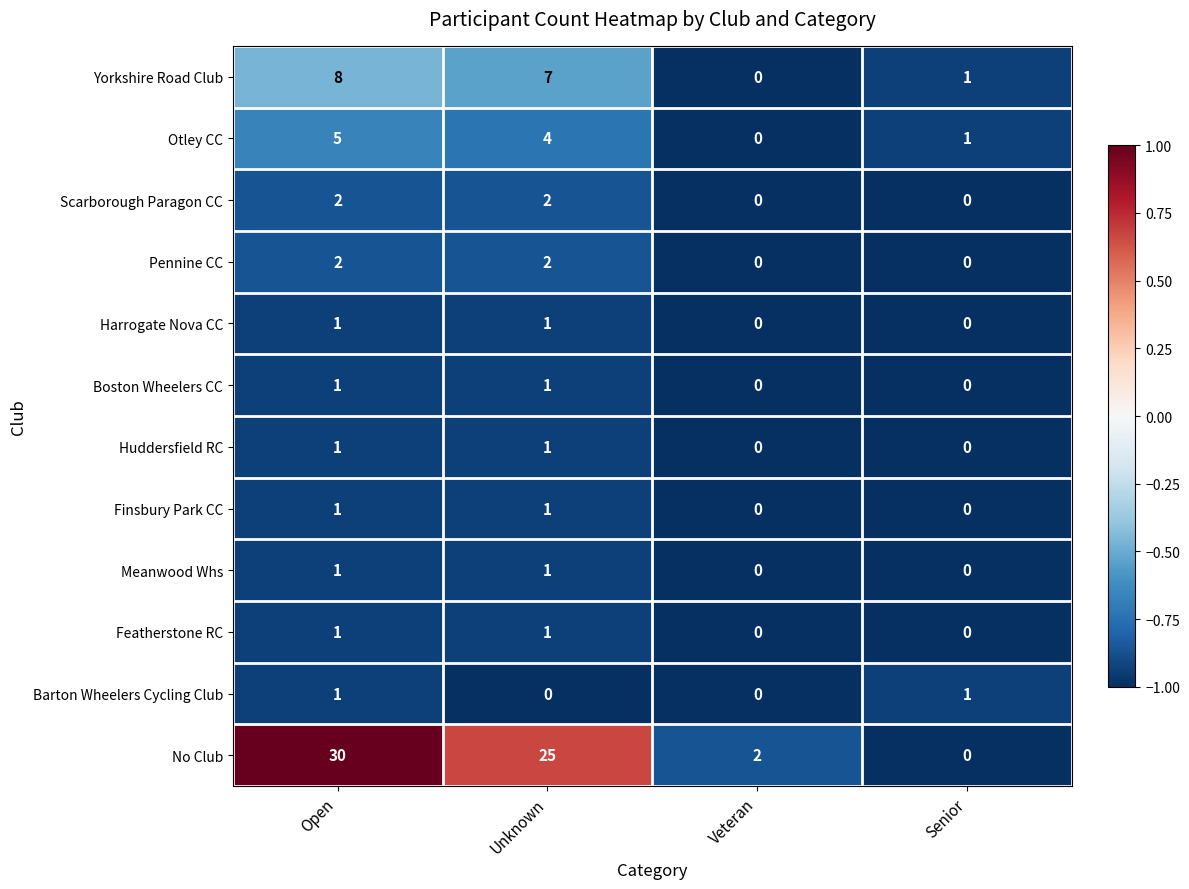

List the labels in order of Yorkshire Road Club value, largest first.

Open, Unknown, Senior, Veteran